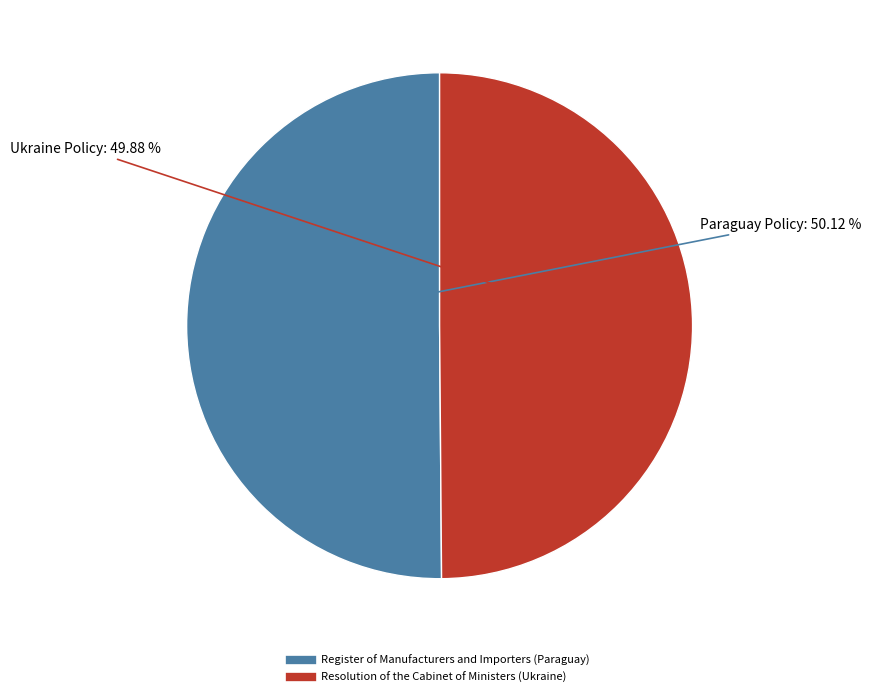

To the nearest percent, what is the average slice percentage?

50%